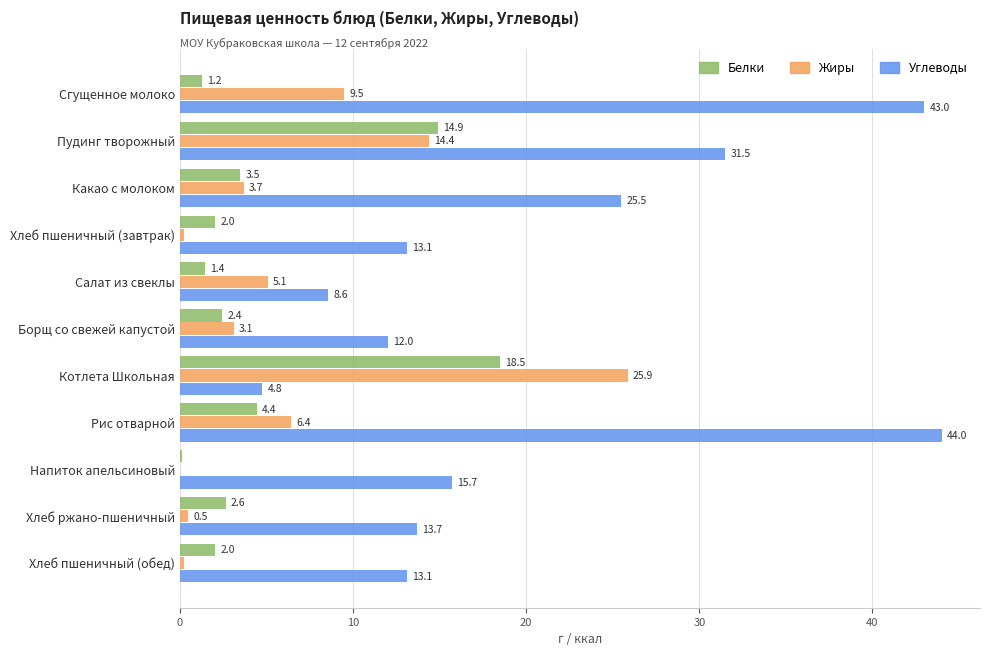

Is it true that Белки equals 20.3 at Пудинг творожный?

False